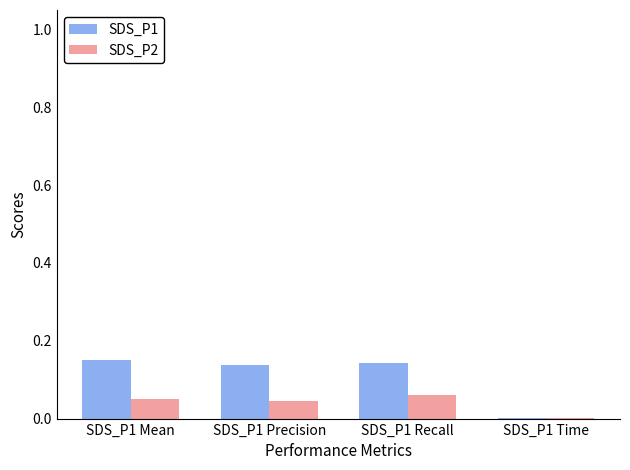

Is it true that SDS_P2 equals 0.1 at SDS_P1 Precision?

False